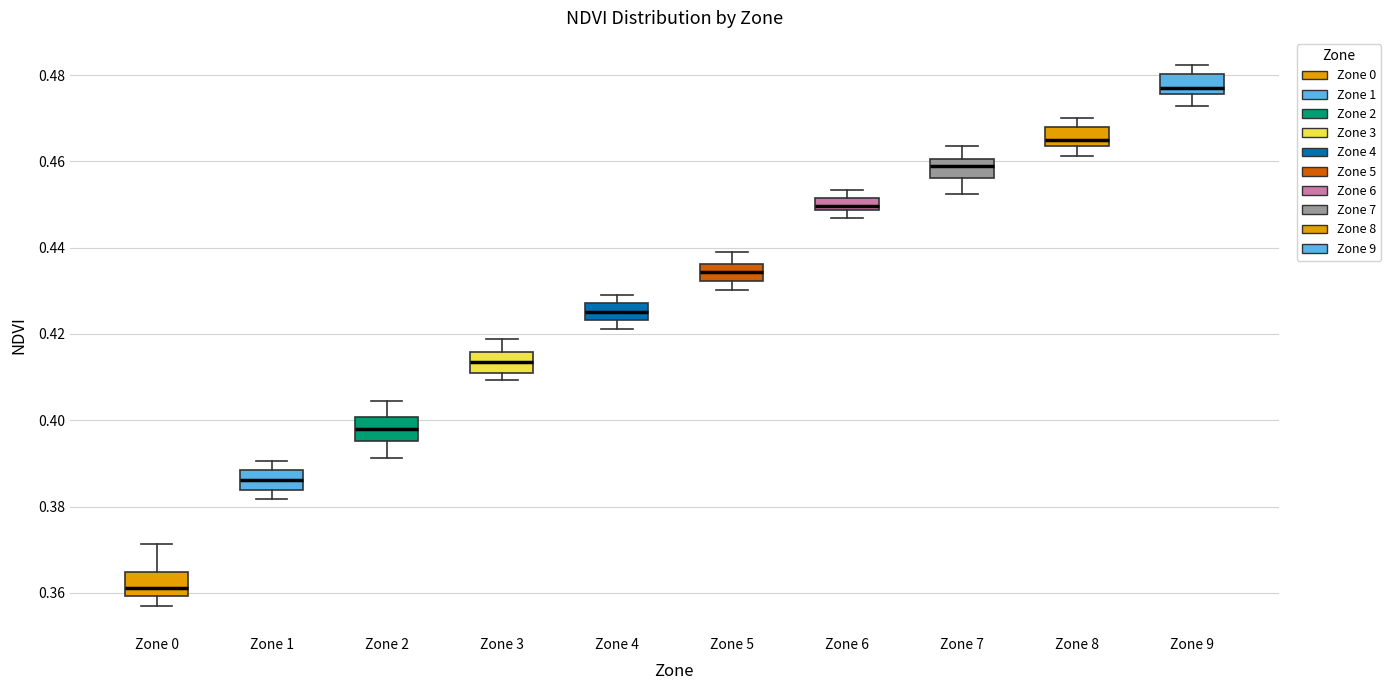

Which box has the highest median line?

Zone 9